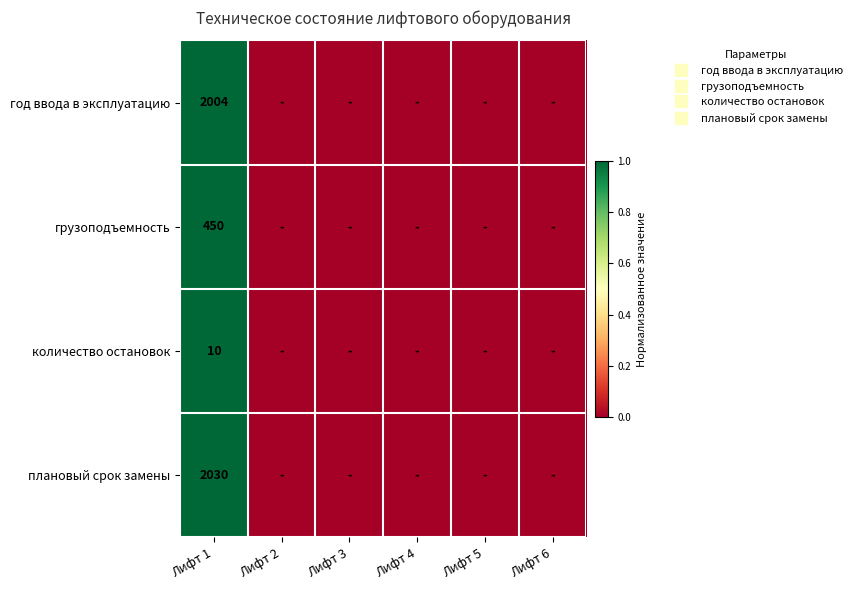

At which category is the sum across all series the highest?

Лифт 1